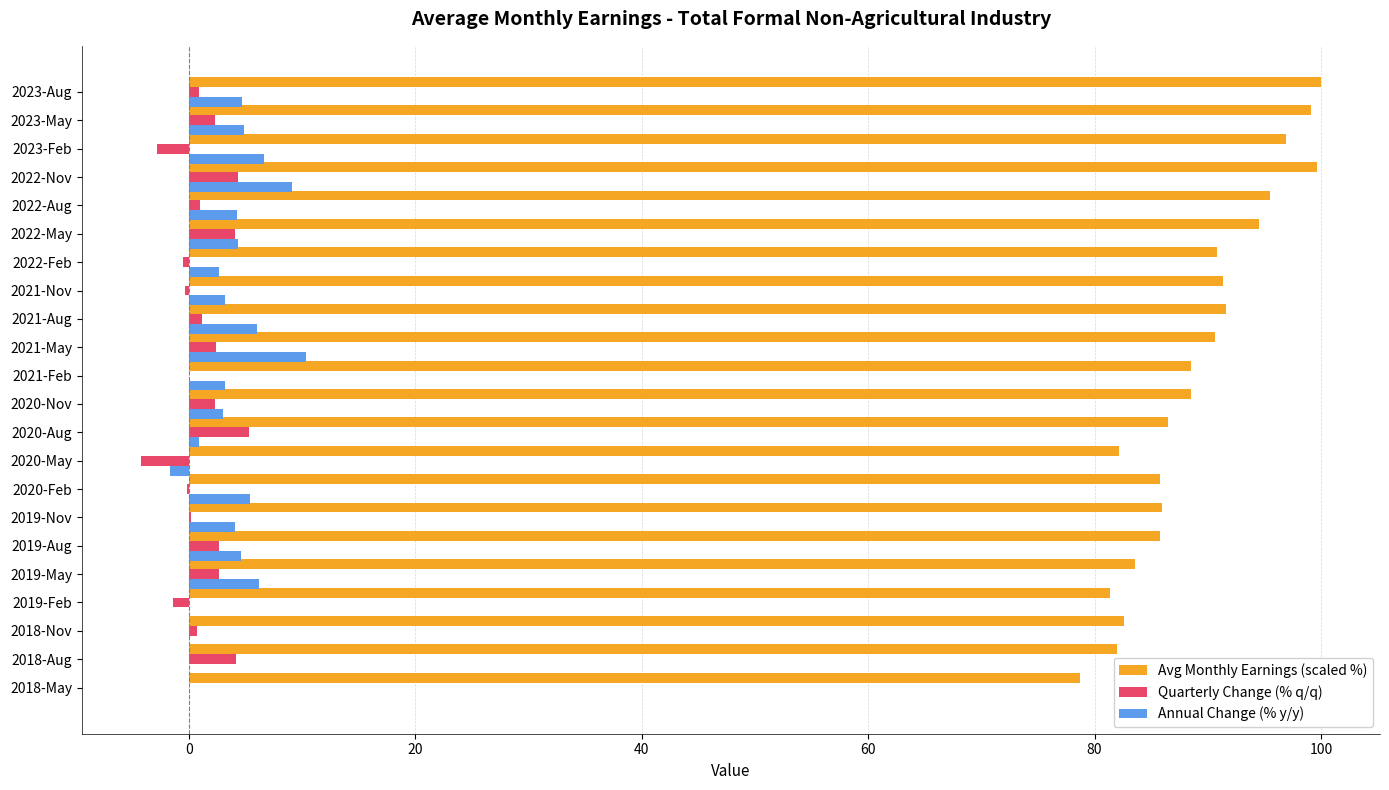

The Annual Change (% y/y) series shows 4.2 at 2022-Aug. True or false?

True